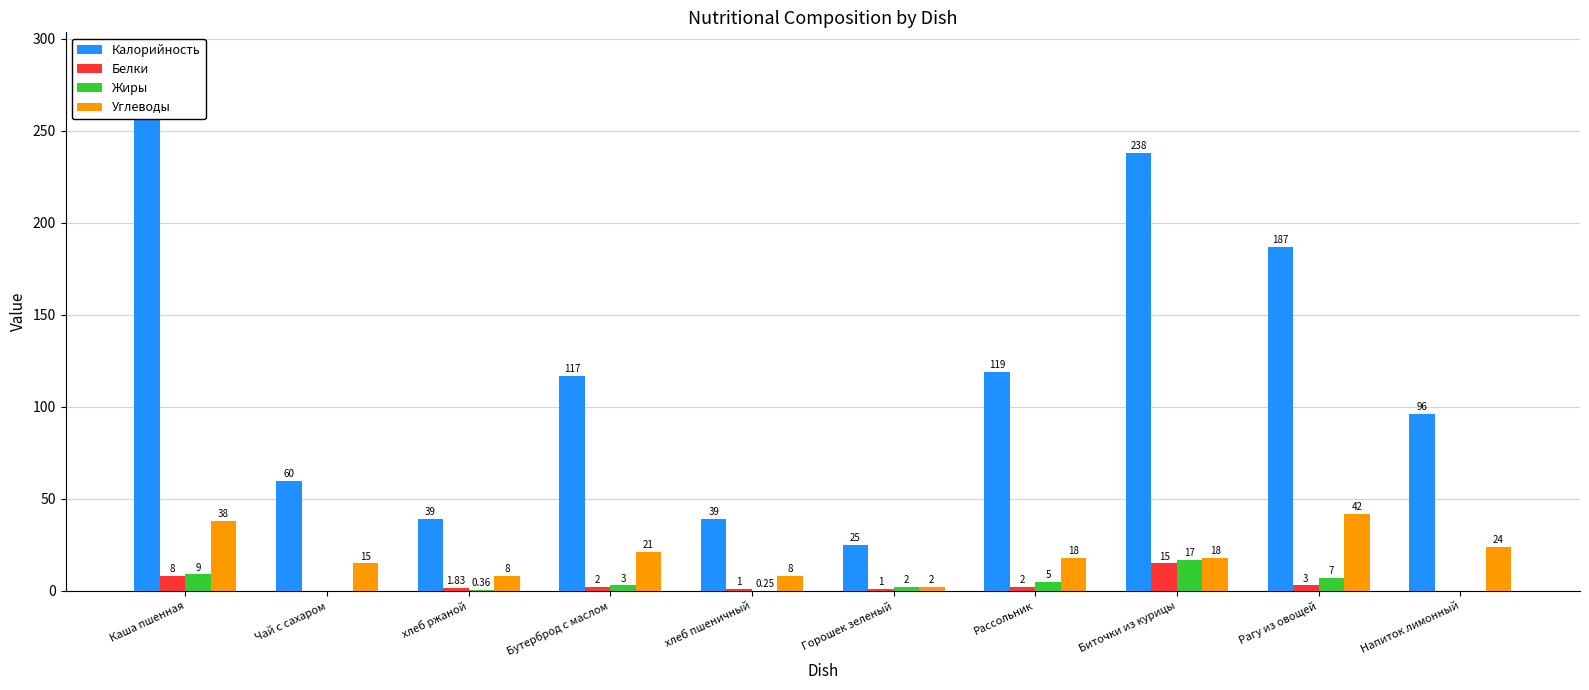

How many bars are there in each group?

4